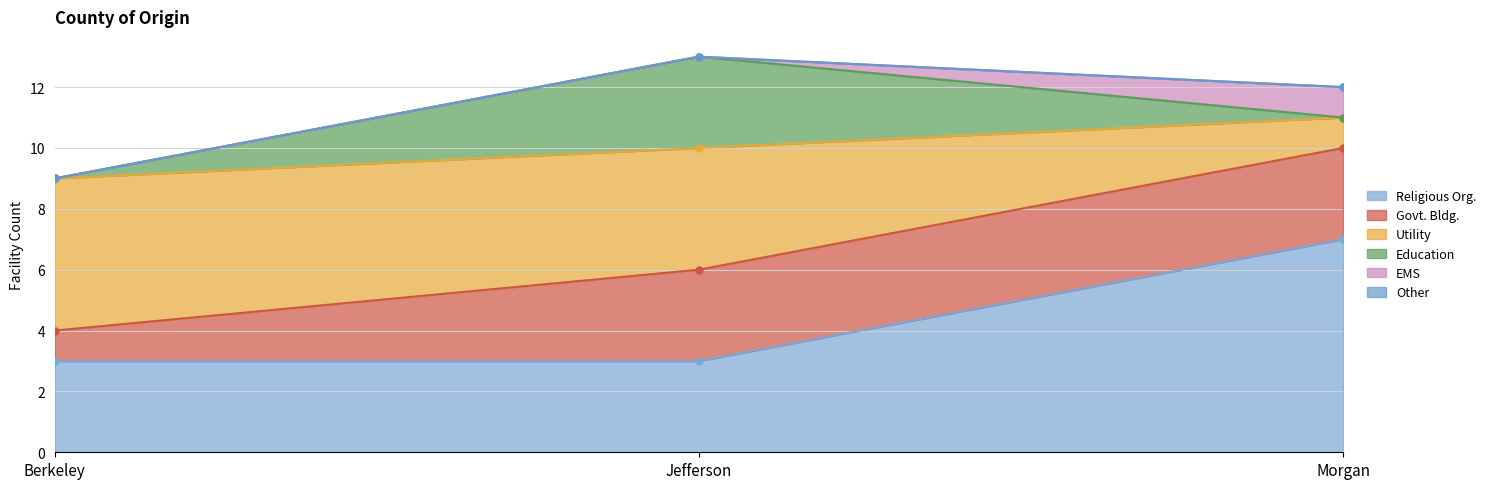

Is it true that Other equals 0 at Berkeley?

True